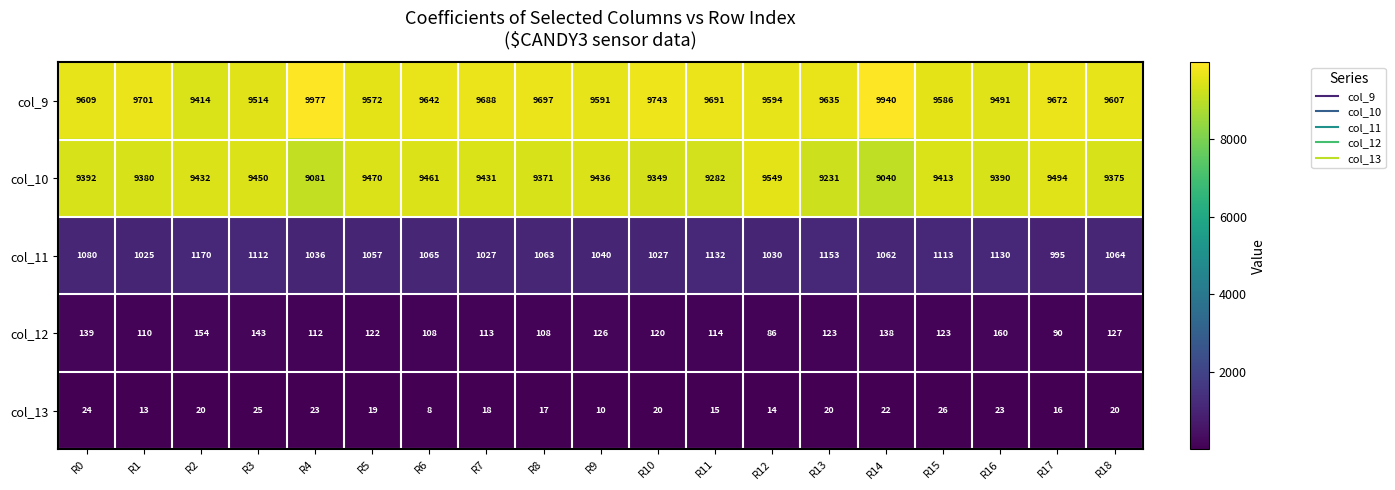

What is the sum of all col_10 values?

178027